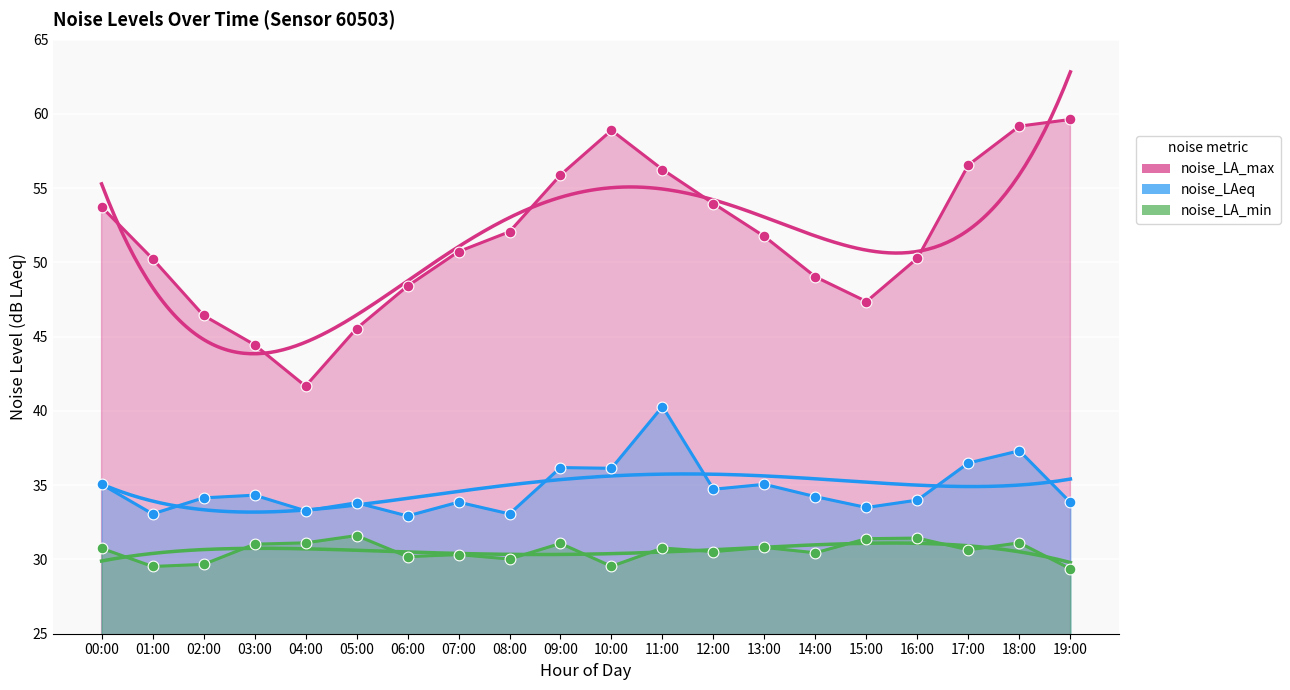

Which series has the largest total across all categories?

noise_LA_max